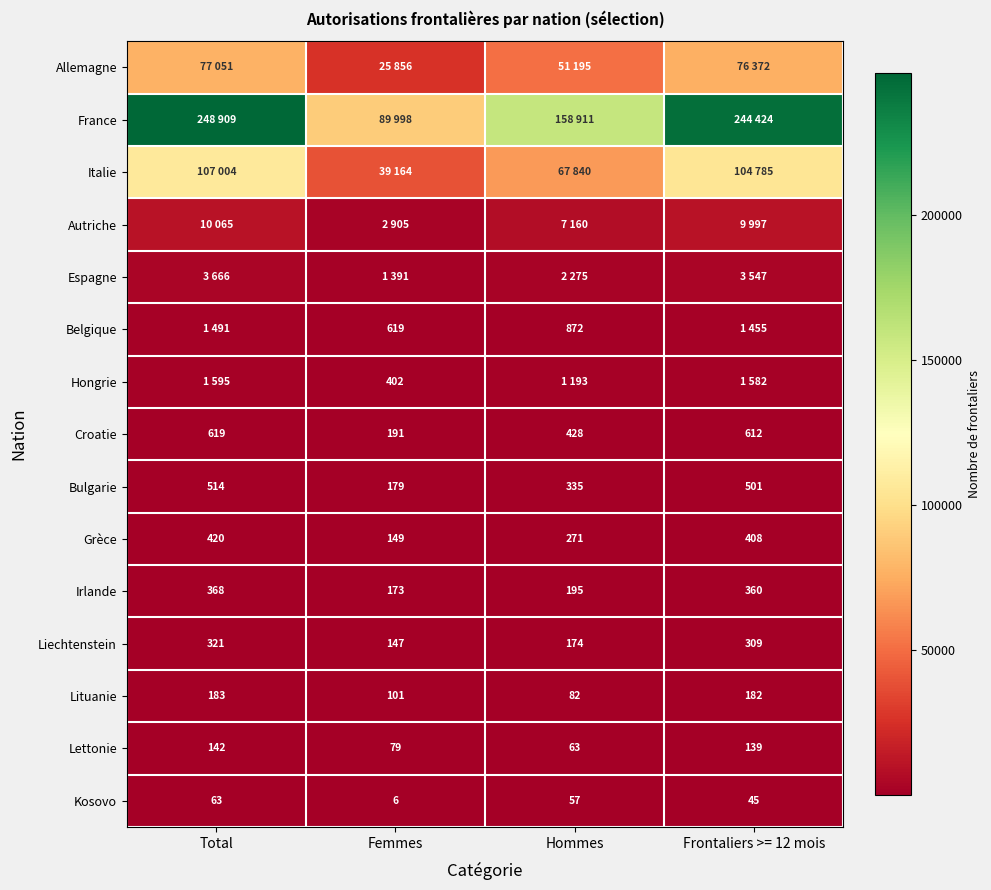

Count the number of categories in the chart.

4